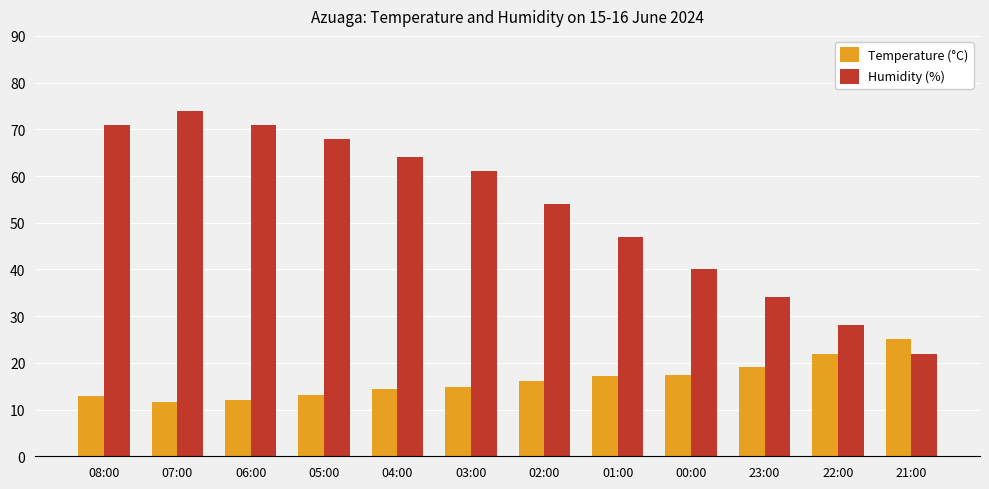

Does the chart contain stacked bars?

No